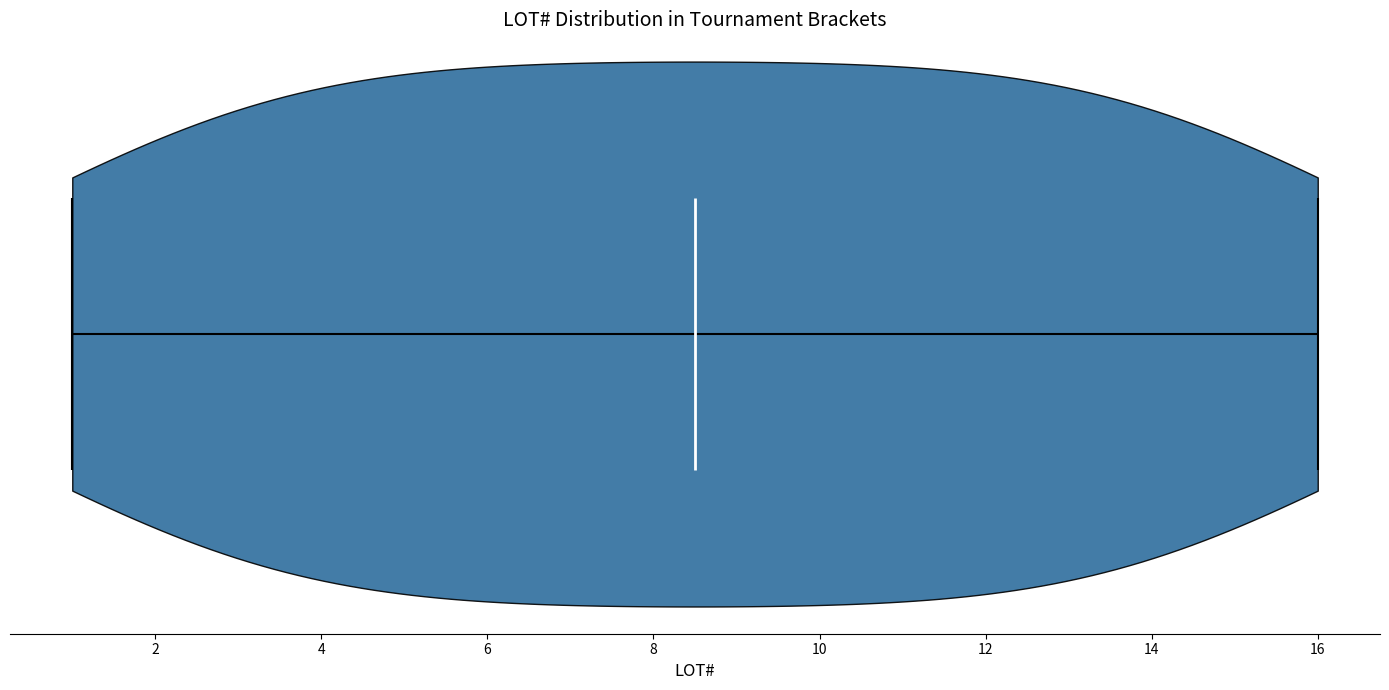

Where does the median line of the violin sit on the x-axis? The values are not printed on the chart, so give them approximately, as read against the axis.

8.6